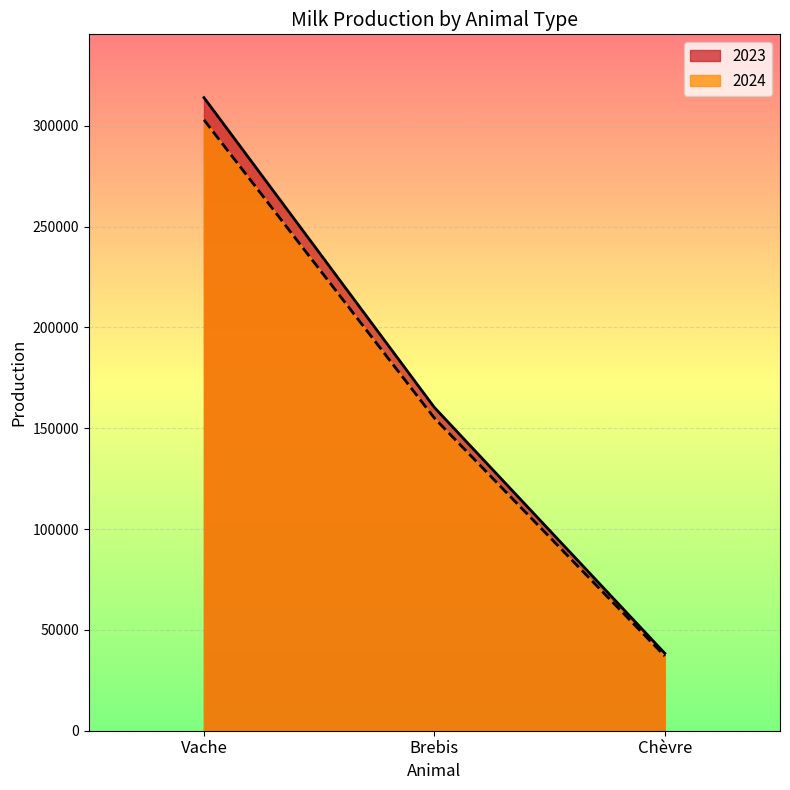

How many 2023 values are between 38392 and 314006?

3